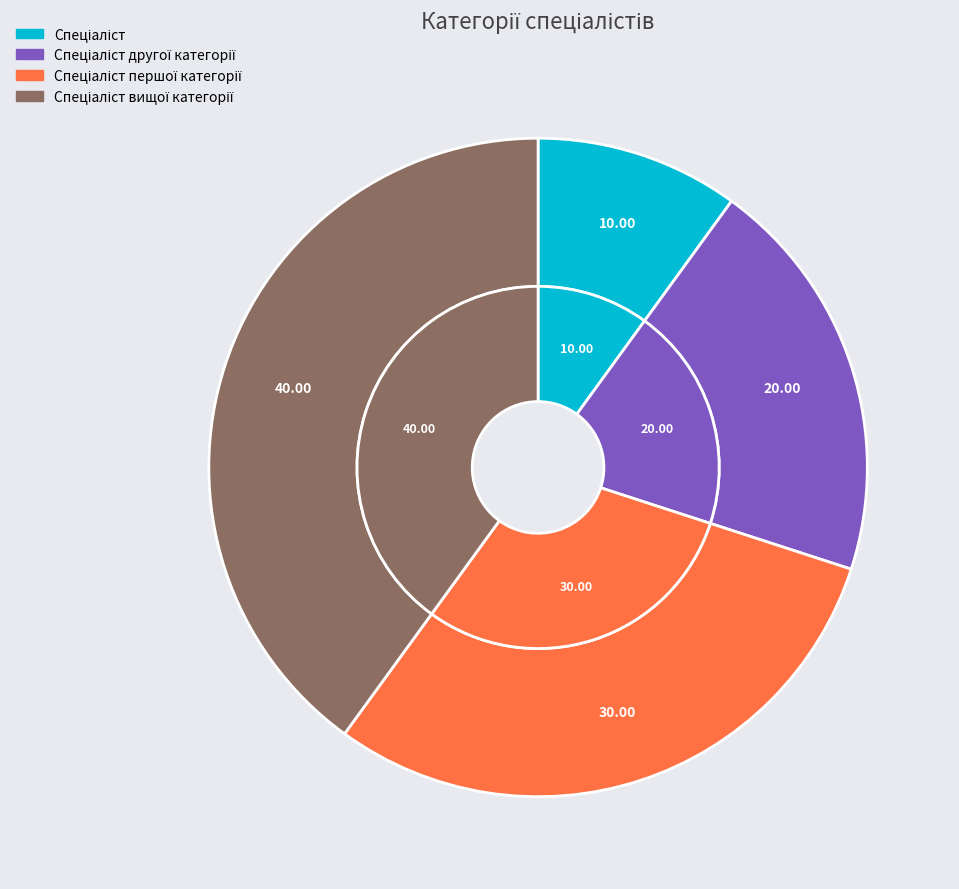

How many segments does this pie chart have?

4